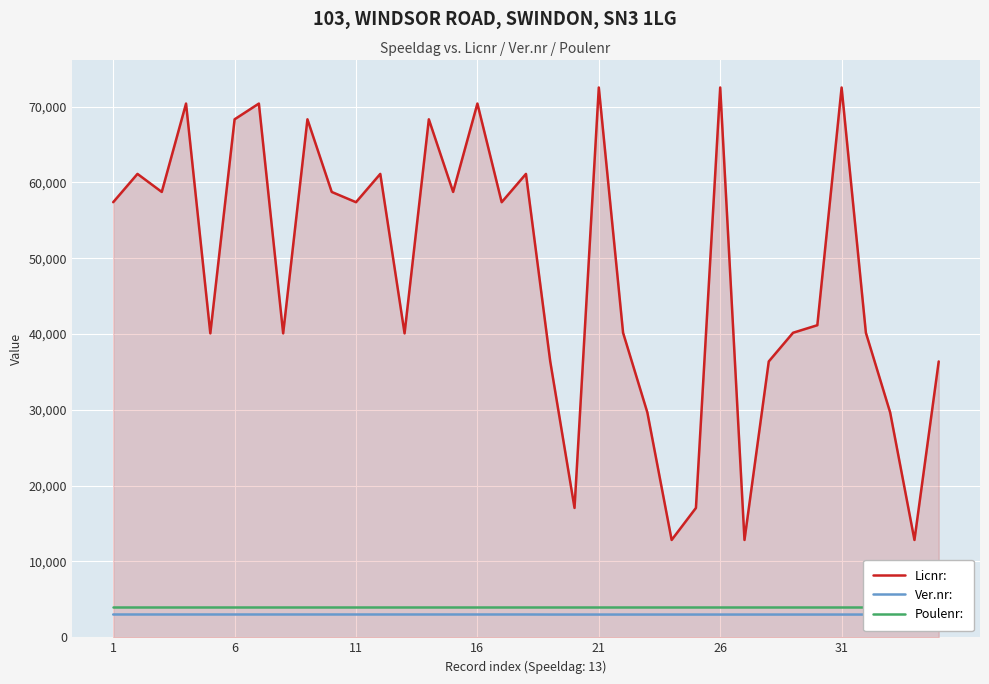

True or false: Poulenr: and Licnr: cross at least once.

False